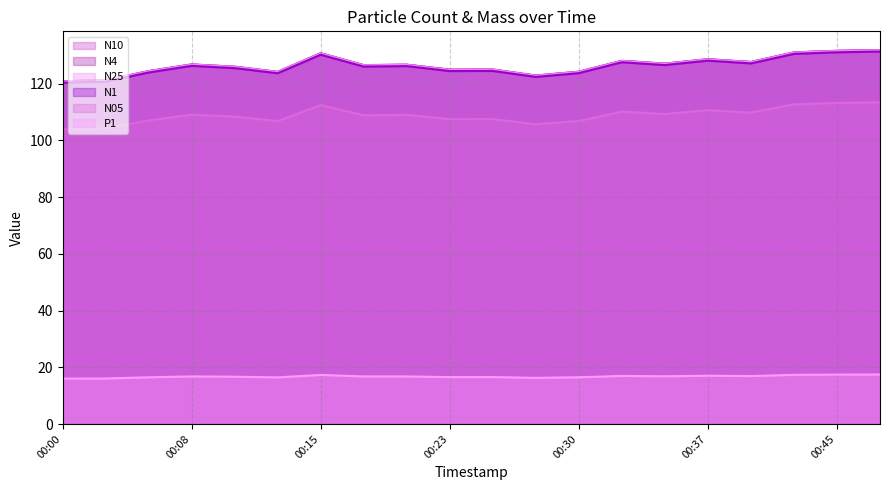

Is it true that N25 equals 74.8 at 00:33?

False